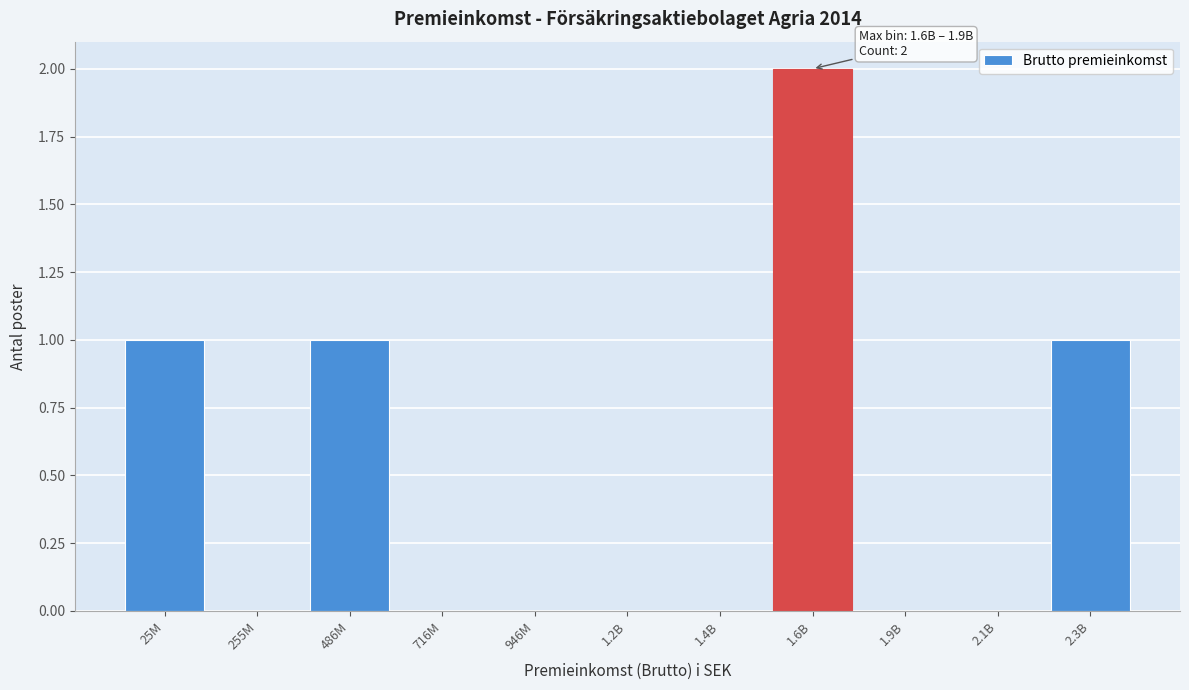

Reading right to left, extract all data points from this chart.

2.3B=1	2.1B=0	1.9B=0	1.6B=2	1.4B=0	1.2B=0	946M=0	716M=0	486M=1	255M=0	25M=1